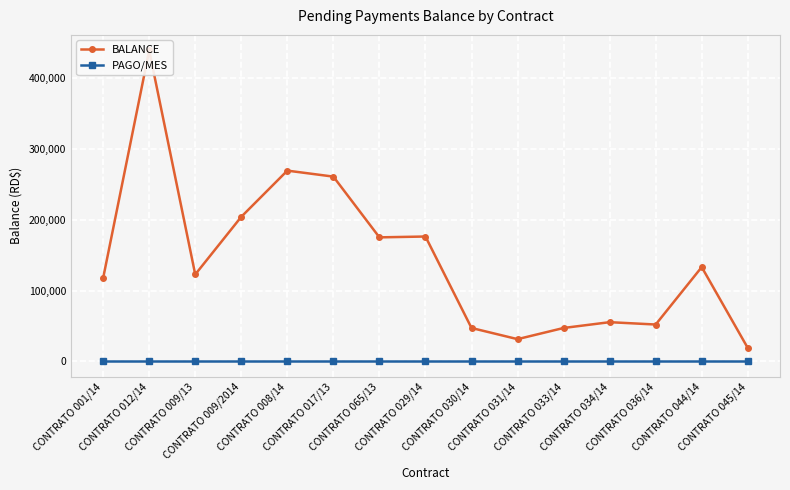

How many lines are shown in the chart?

2